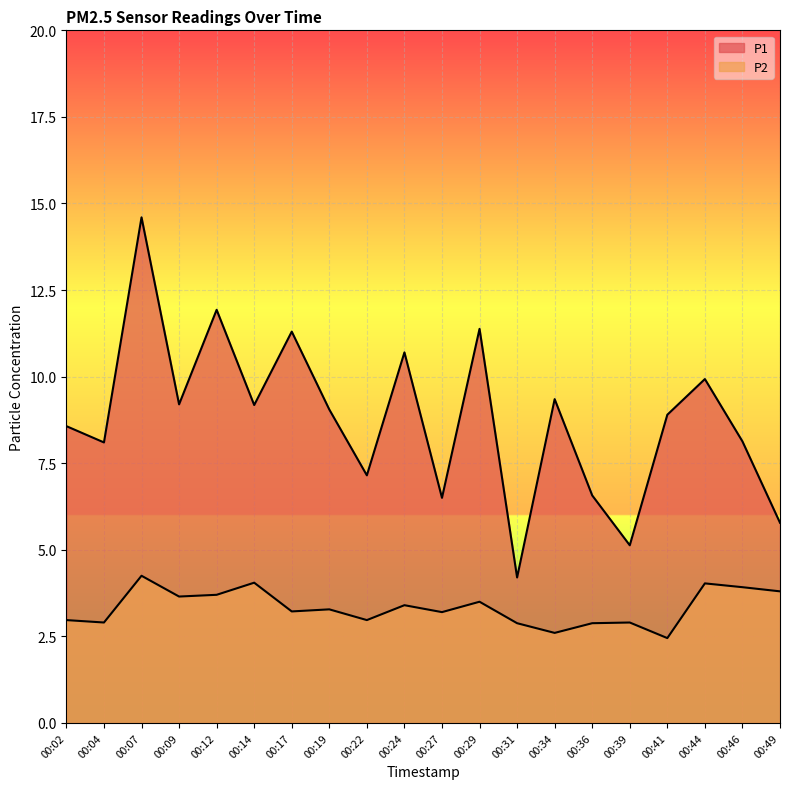

Rank the categories by P2 value from highest to lowest.

00:07, 00:14, 00:44, 00:46, 00:49, 00:12, 00:09, 00:29, 00:24, 00:19, 00:17, 00:27, 00:02, 00:22, 00:04, 00:39, 00:31, 00:36, 00:34, 00:41